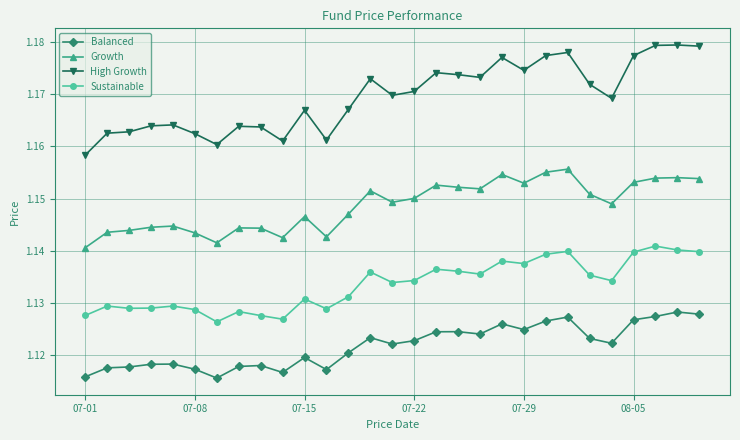

Which series has the largest range (max minus min)?

High Growth